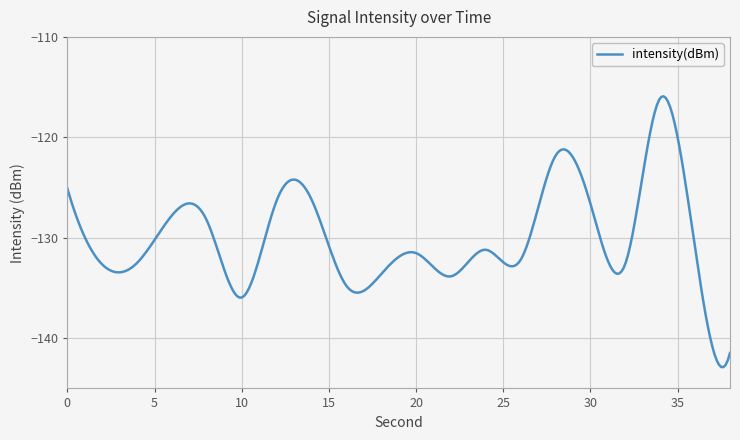

What is the minimum value shown in the chart?

-142.9